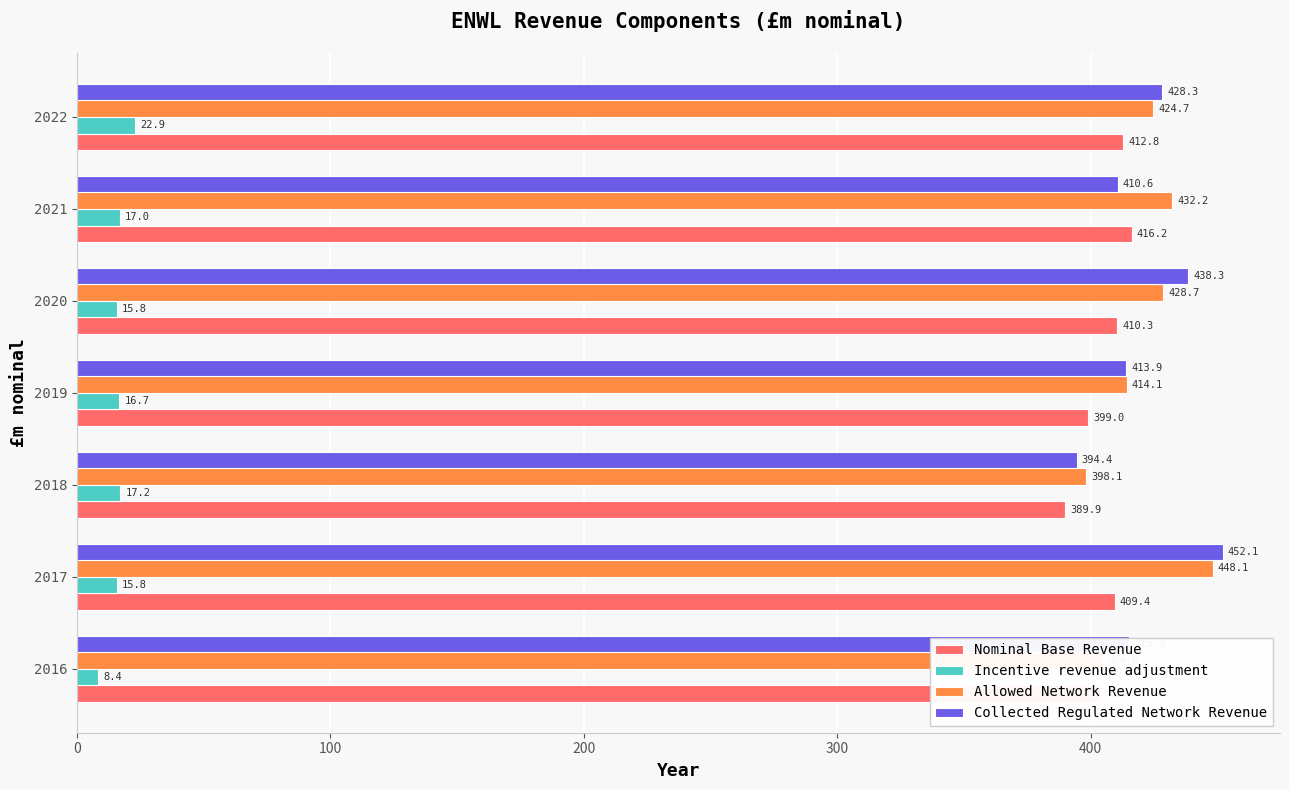

Between 2019 and 2022, which series saw the biggest shift?

Collected Regulated Network Revenue